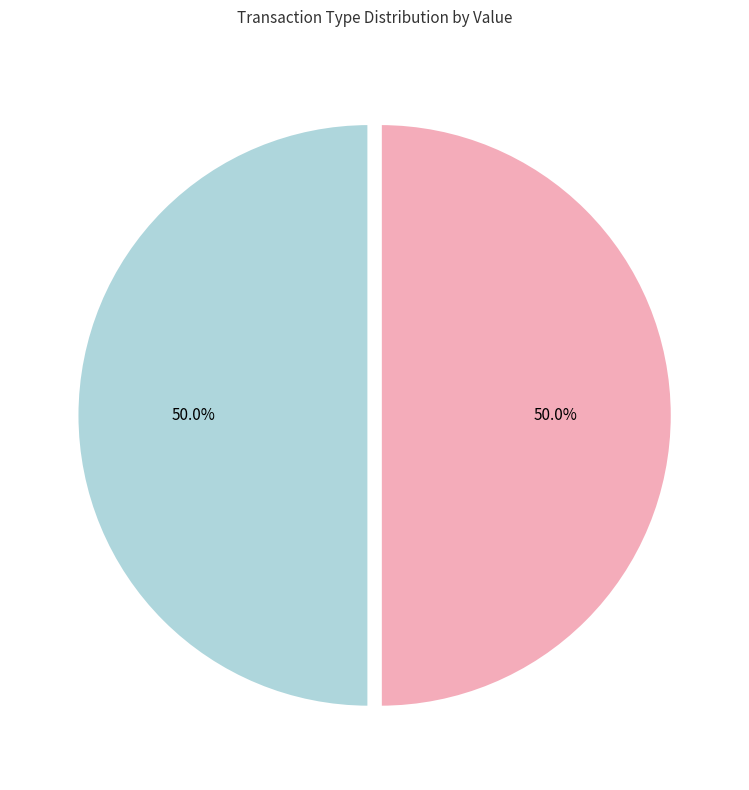

Approximately how many times larger is the value at Regular compared to Ticket?

1.0